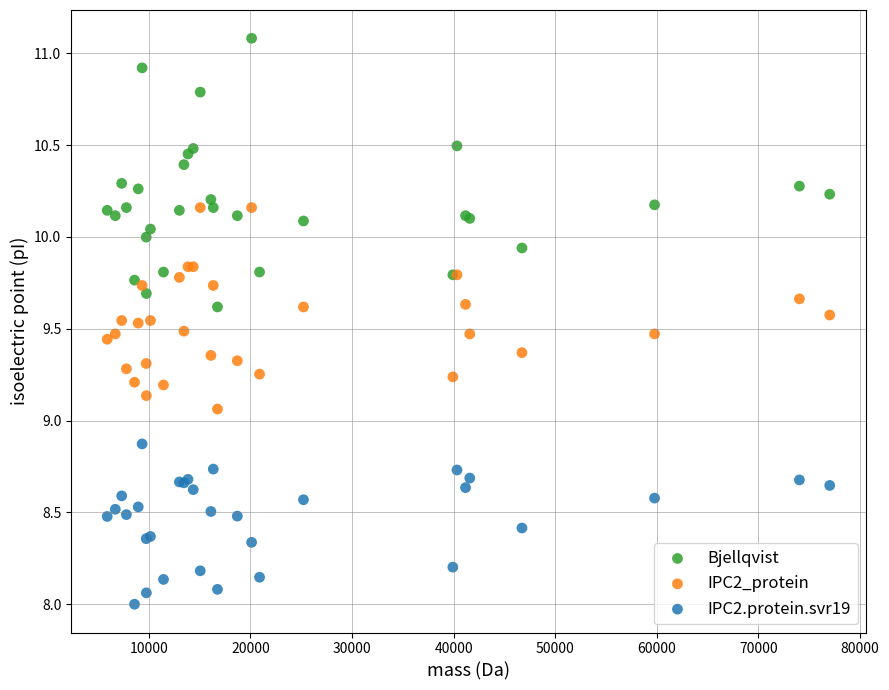

What is the X range (max minus min) for the scatter plot?

71125.7